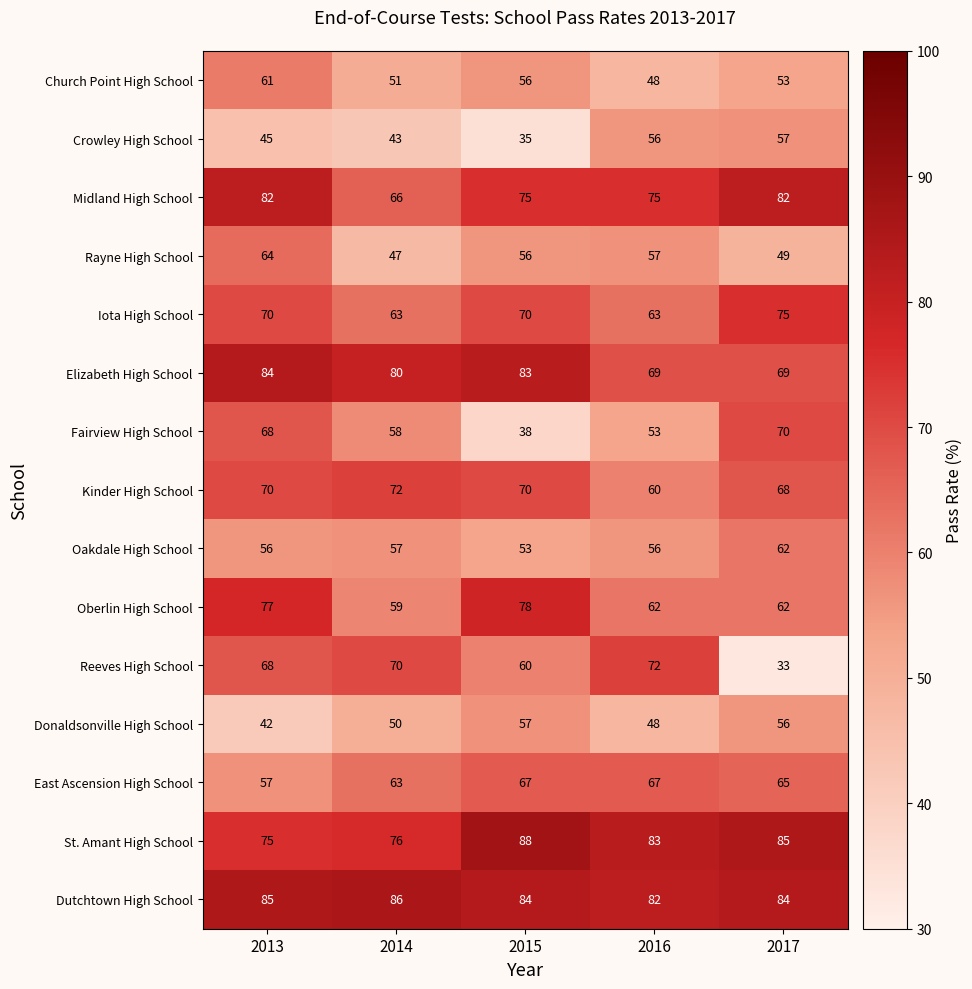

Which series has the largest total across all categories?

Dutchtown High School